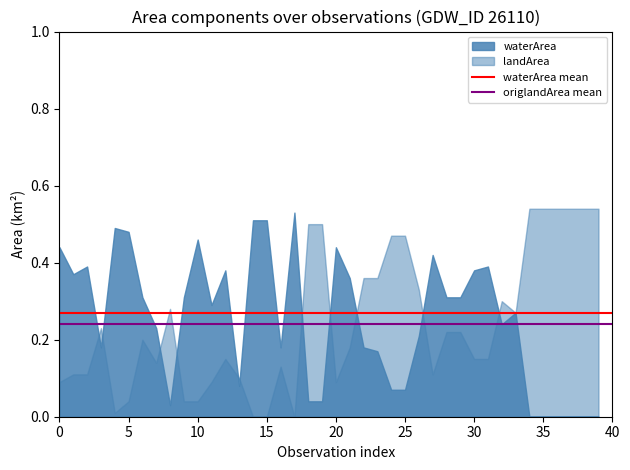

What is the value of the waterArea mean point at the 1st from the left?

0.3